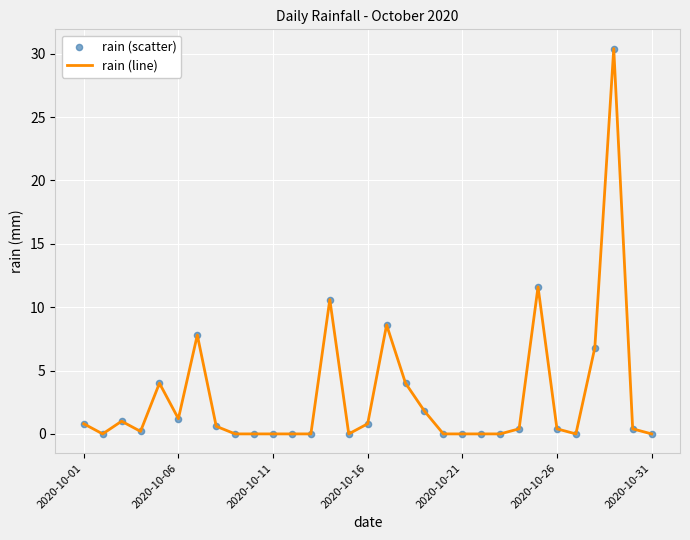

What is the maximum value shown in the chart?

30.4